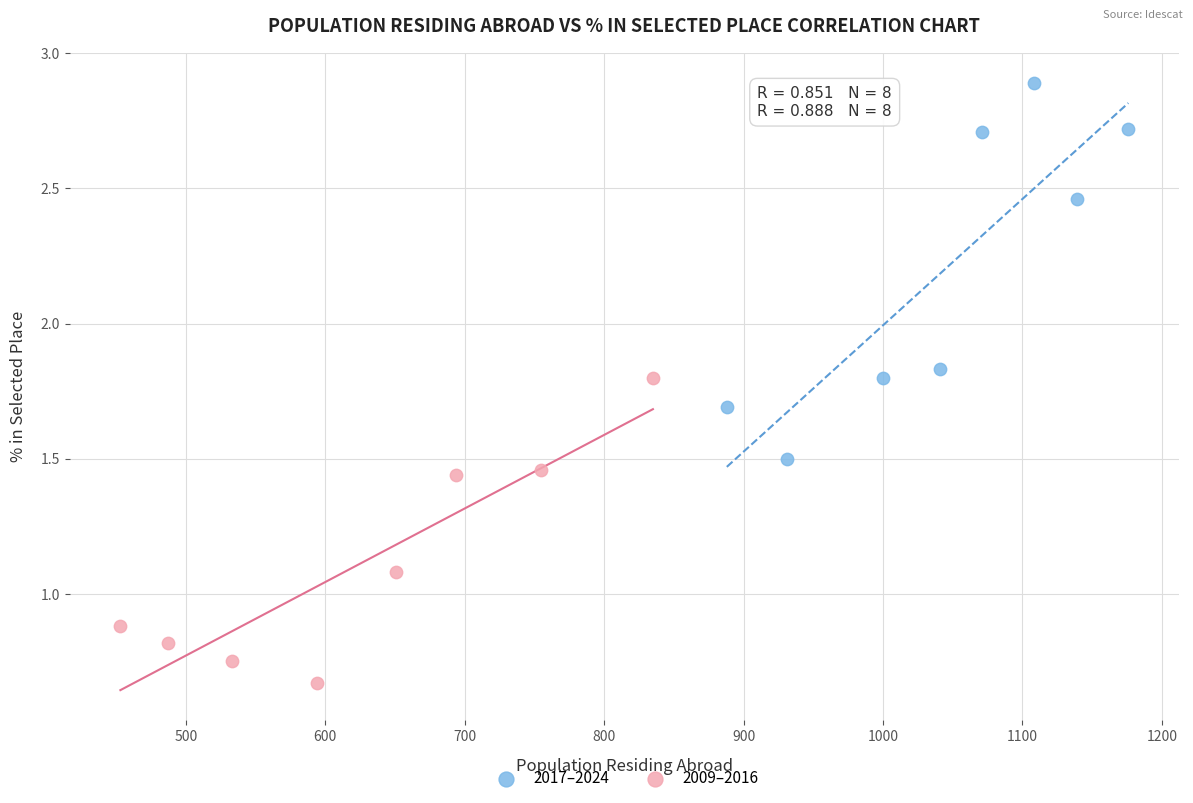

Which series has the widest spread of Y values?

2017–2024